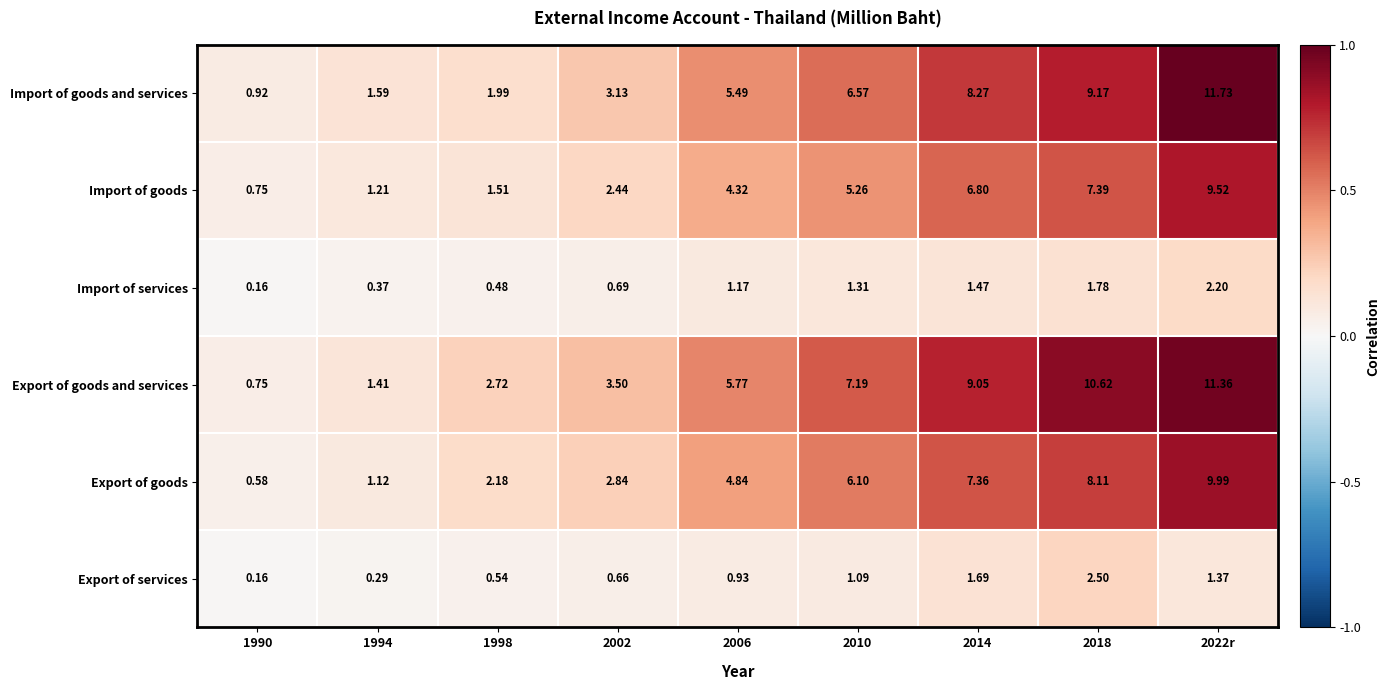

Is the value of Export of goods at 2014 greater than the value of Import of goods at 1994?

Yes